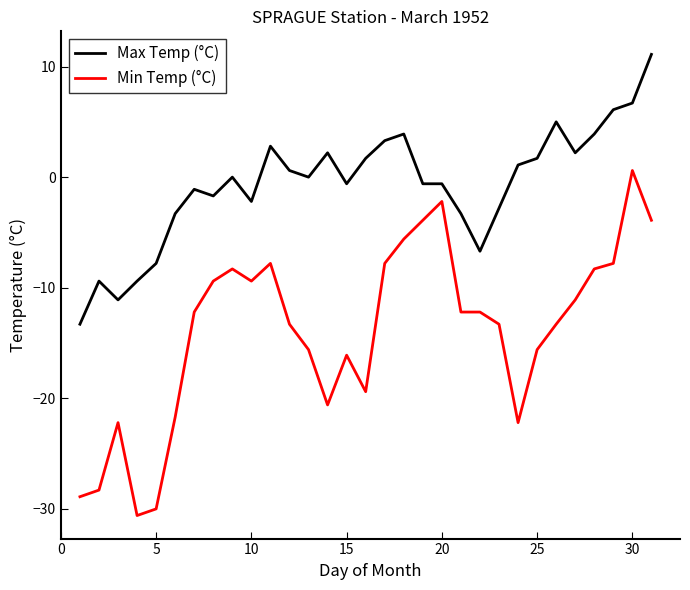

What is the minimum value shown in the chart?

-30.6